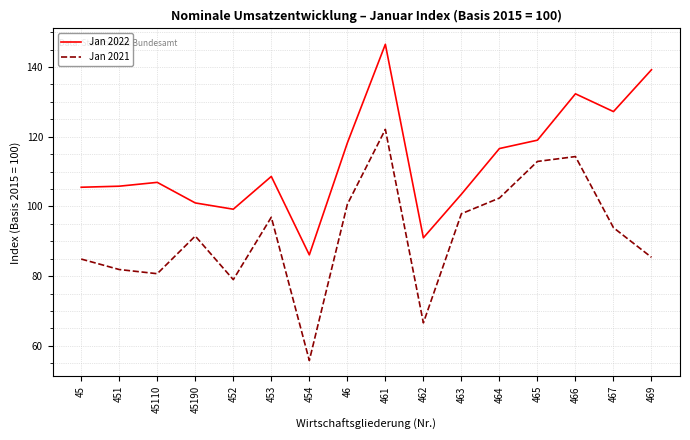

True or false: Jan 2021 and Jan 2022 intersect in this chart.

False